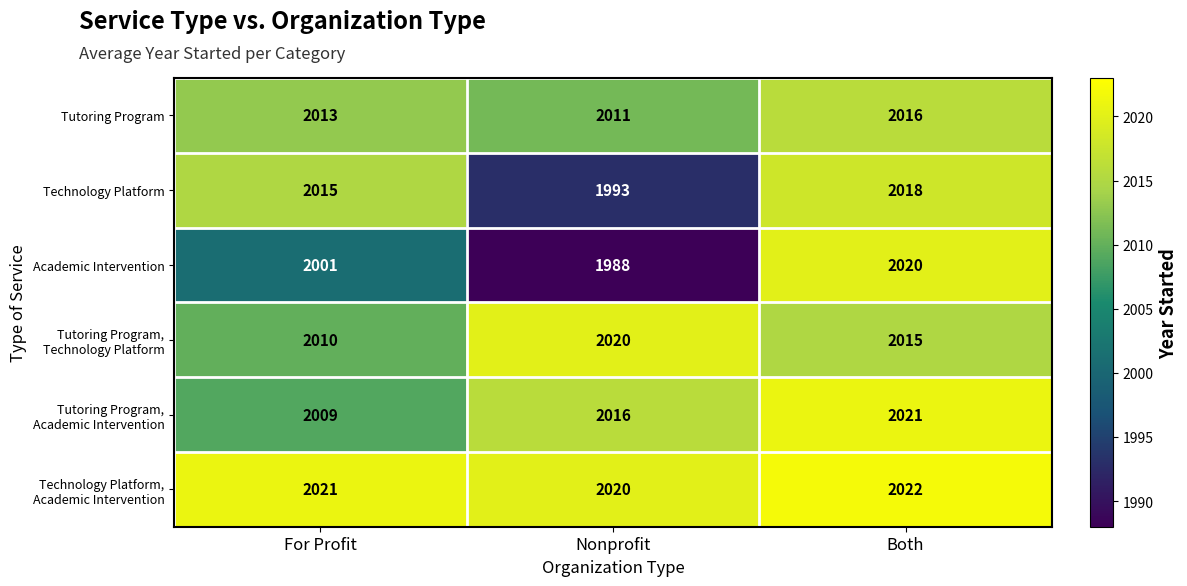

Which category has the highest value across all series?

Both